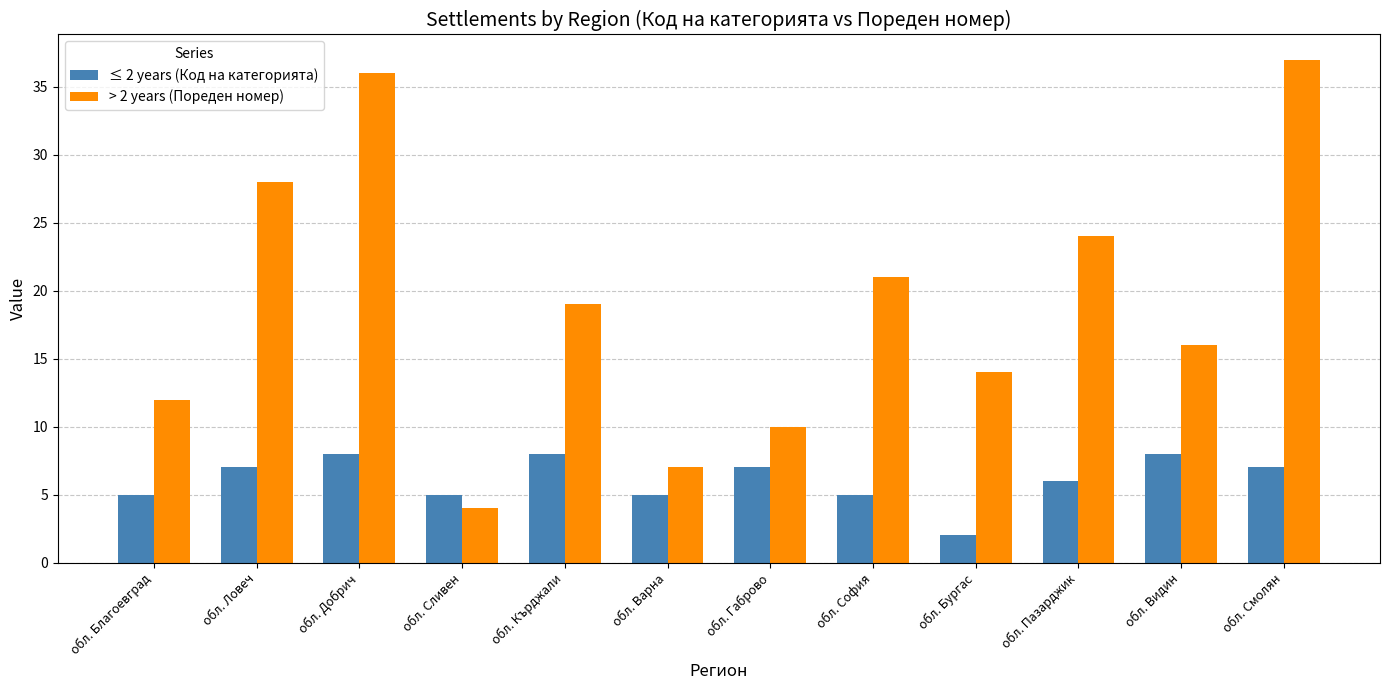

How many categories are shown in the chart?

12